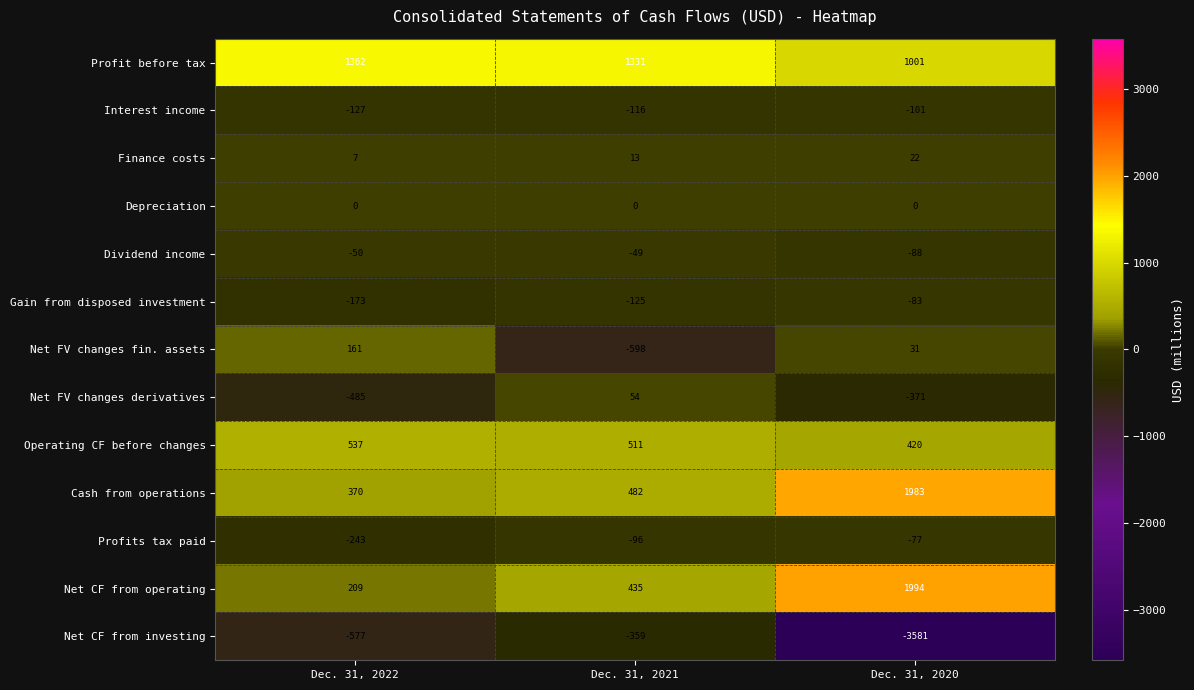

What is the total value across all series at Dec. 31, 2020?

1150